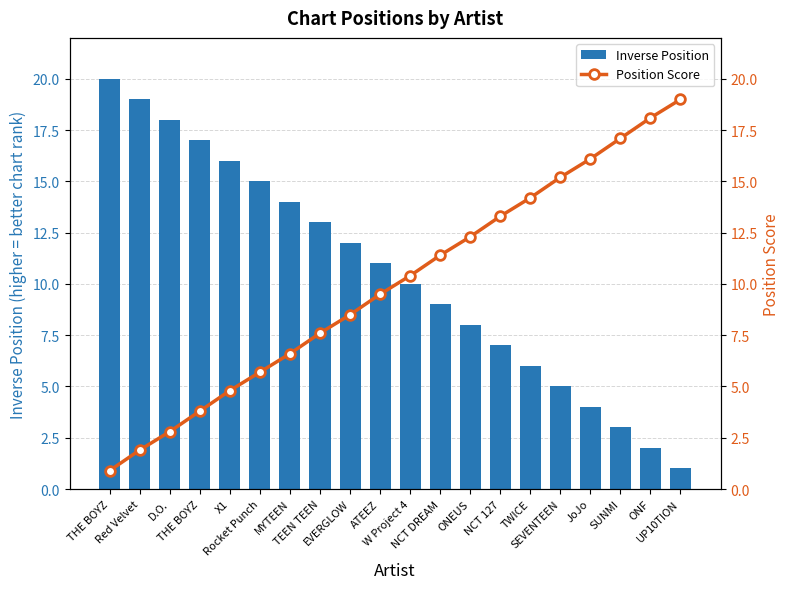

Reading left to right, what are all the values shown in this chart?

Inverse Position: 20.0	19.0	18.0	17.0	16.0	15.0	14.0	13.0	12.0	11.0	10.0	9.0	8.0	7.0	6.0	5.0	4.0	3.0	2.0	1.0
Position Score: 0.9	1.9	2.8	3.8	4.8	5.7	6.6	7.6	8.5	9.5	10.4	11.4	12.3	13.3	14.2	15.2	16.1	17.1	18.1	19.0